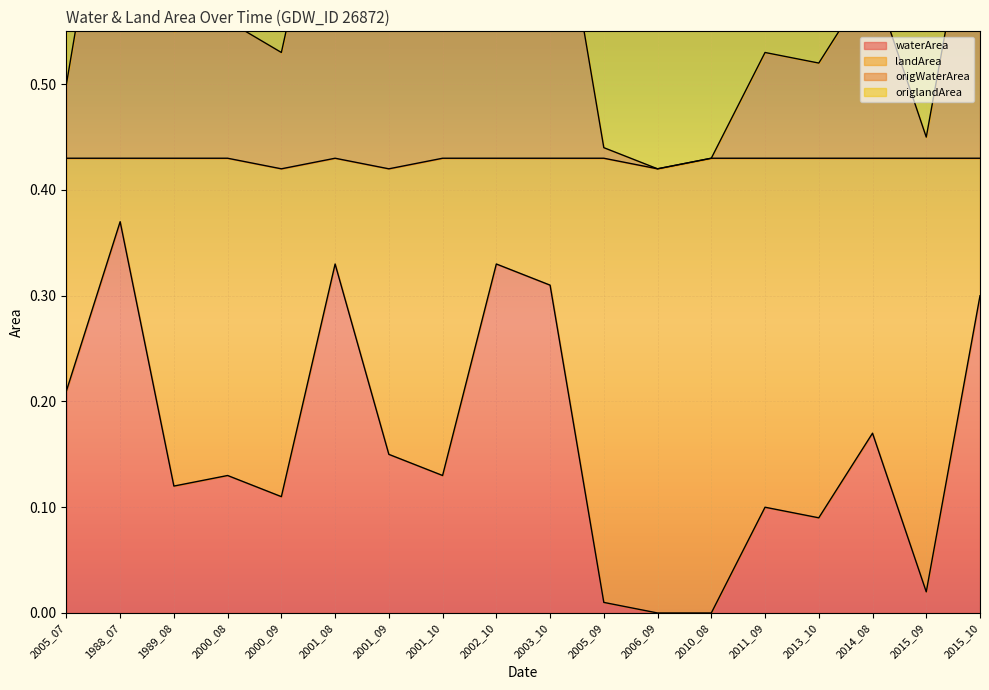

Between 2006_09 and 2015_09, which series saw the biggest shift?

origWaterArea